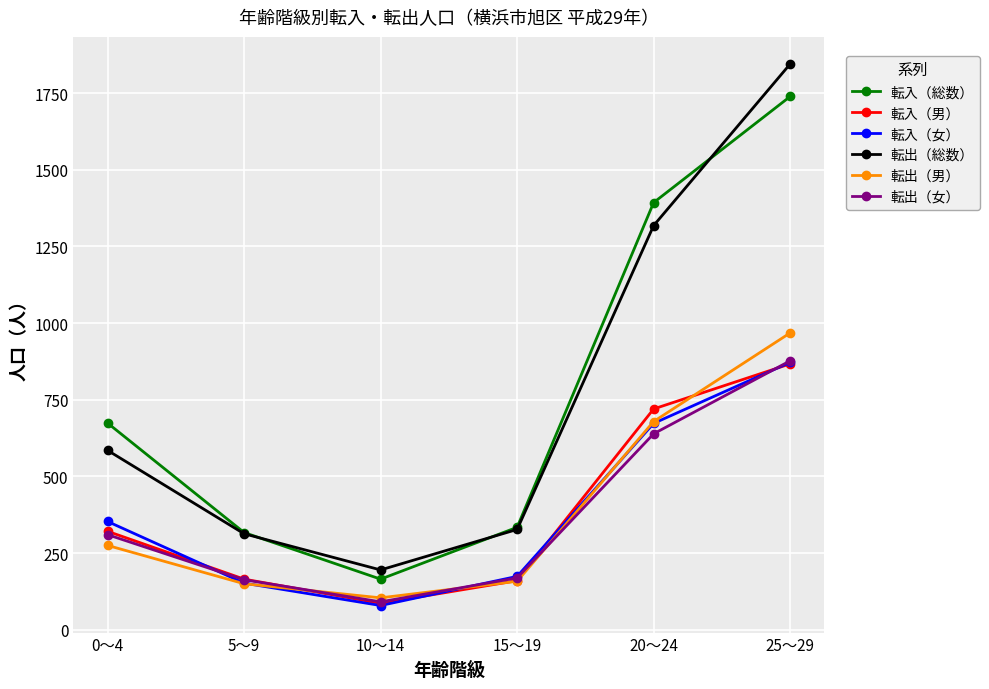

How many data points does each series have?

6